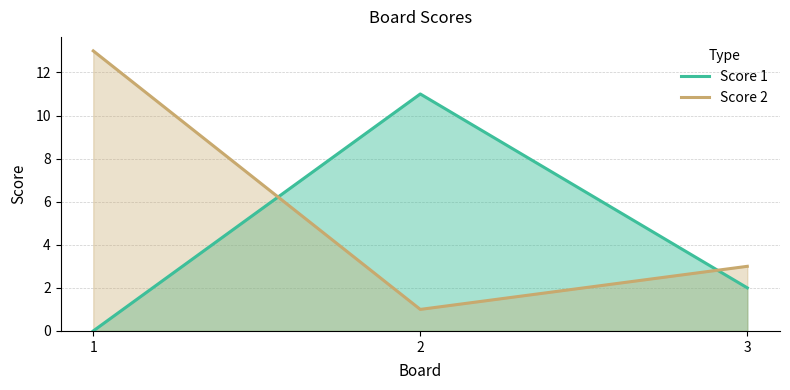

How many lines are shown in the chart?

2